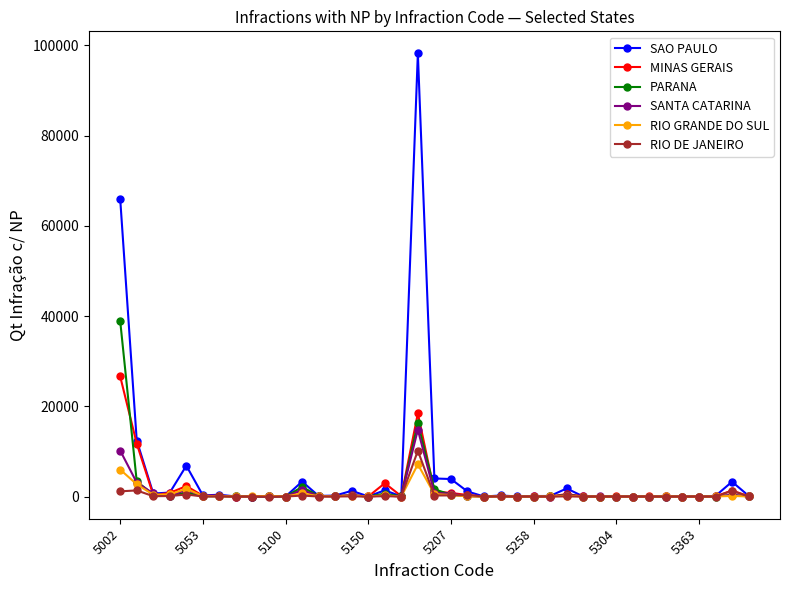

What is the average value of the SAO PAULO series?

5317